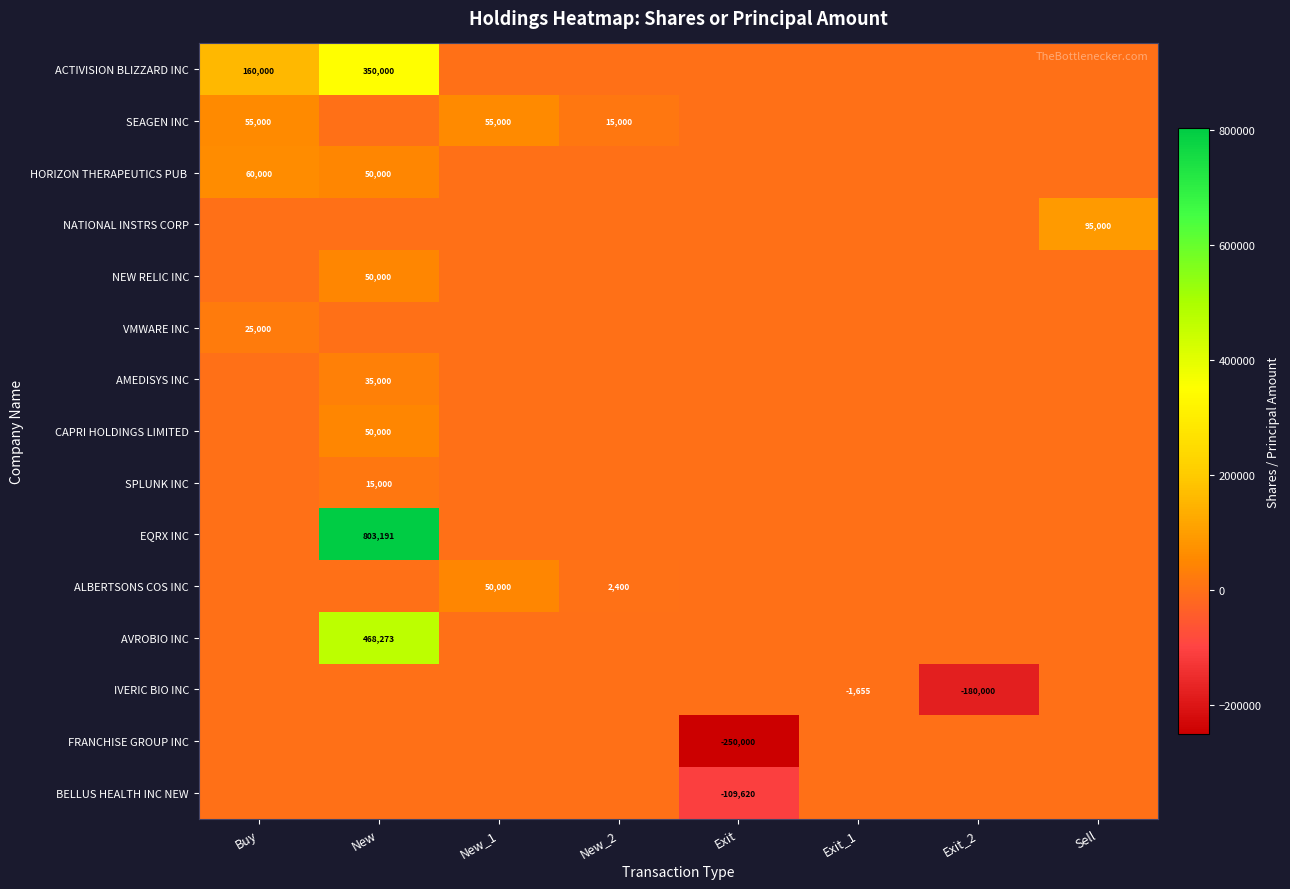

Which has a higher value, Exit or Exit_2?

Exit